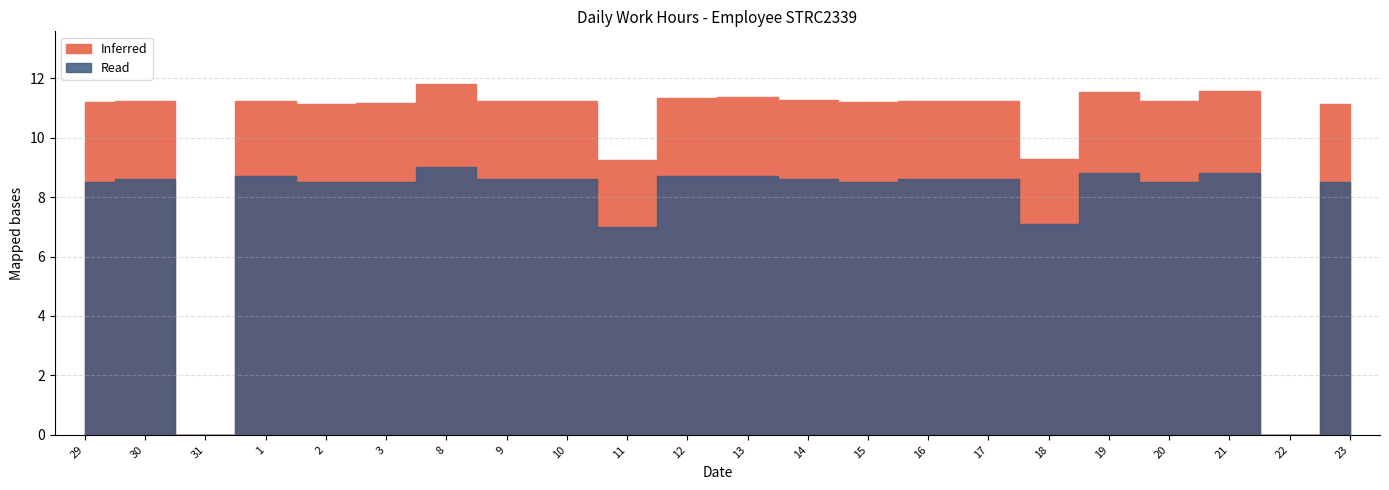

How many values in the Inferred series are below 11?

4